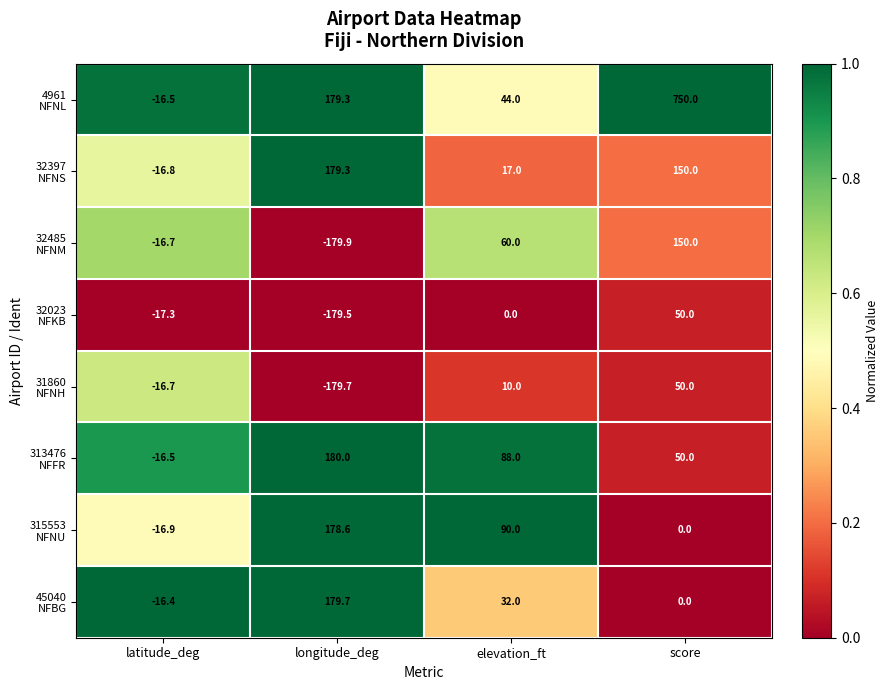

Which category has the lowest value across all series?

longitude_deg